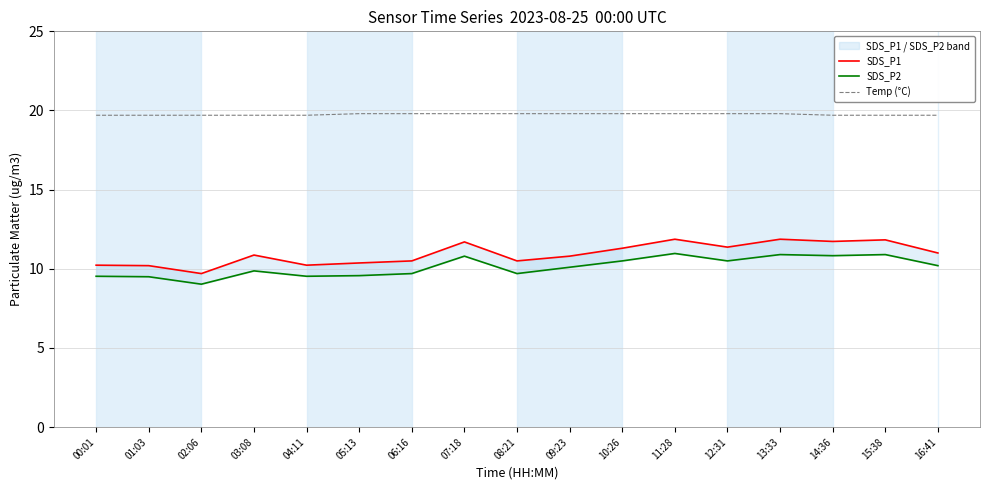

Reading right to left, extract all data points from this chart.

SDS_P1: 11.0	11.8	11.7	11.9	11.4	11.9	11.3	10.8	10.5	11.7	10.5	10.4	10.2	10.9	9.7	10.2	10.2
SDS_P2: 10.2	10.9	10.8	10.9	10.5	11.0	10.5	10.1	9.7	10.8	9.7	9.6	9.5	9.9	9.0	9.5	9.5
Temp (°C): 19.7	19.7	19.7	19.8	19.8	19.8	19.8	19.8	19.8	19.8	19.8	19.8	19.7	19.7	19.7	19.7	19.7